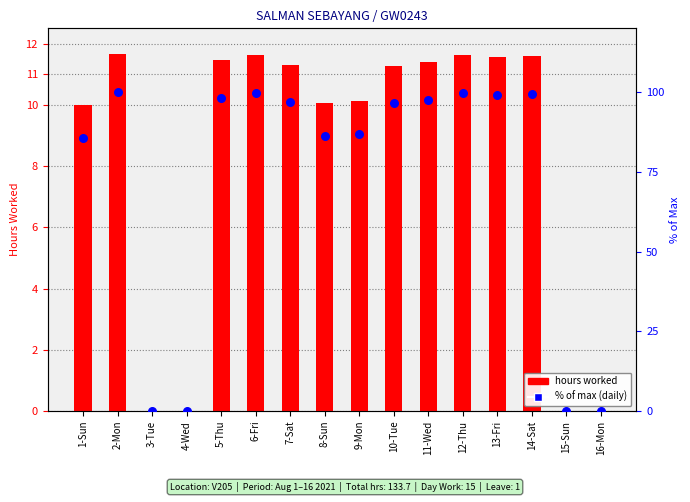

At which category is the sum across all series the highest?

2-Mon